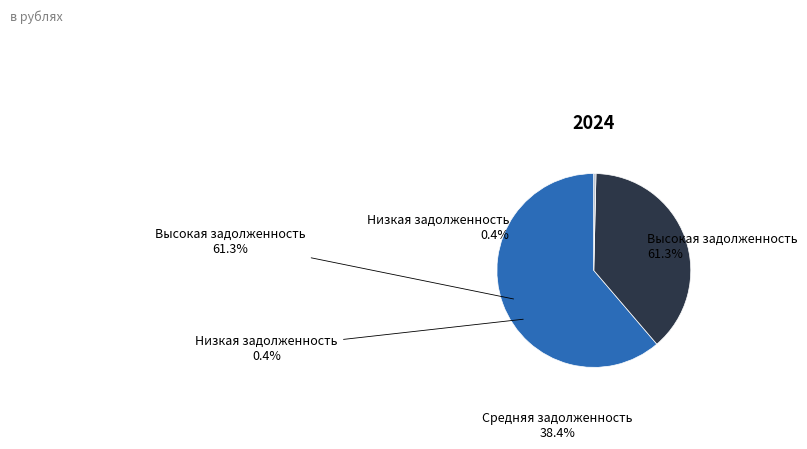

Is it true that Низкая задолженность is 0% of the pie?

True